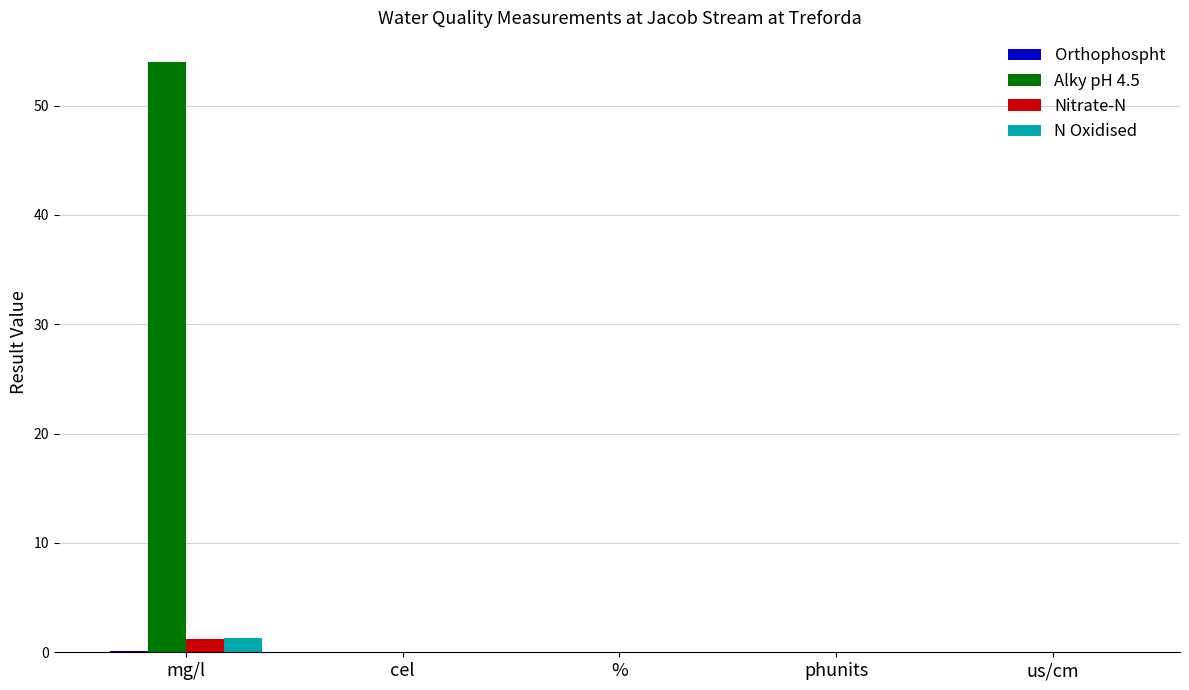

How many series are shown in this chart?

4